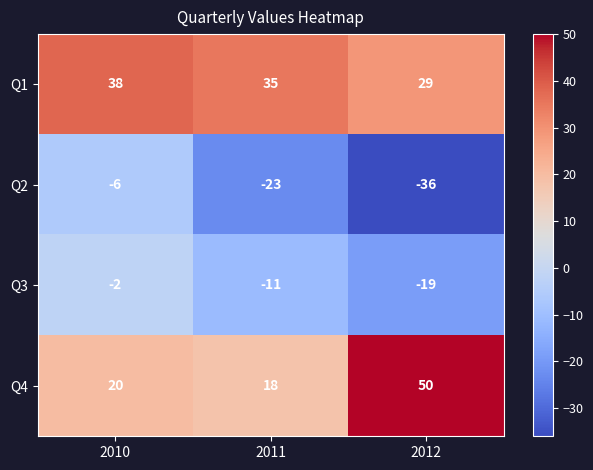

What is the spread (max minus min) of values at 2012?

86